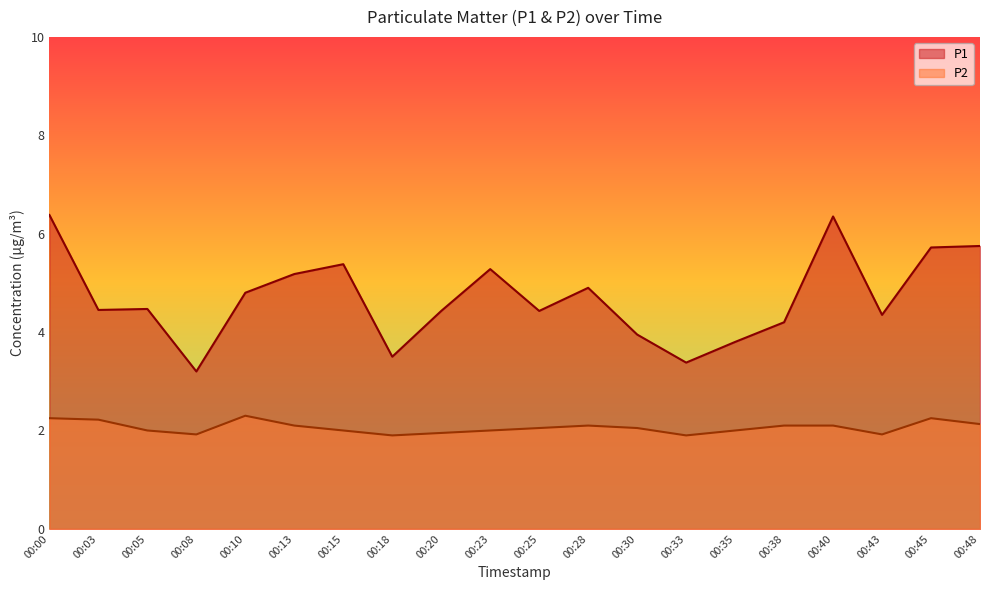

Is it true that P1 equals 8.4 at 00:10?

False